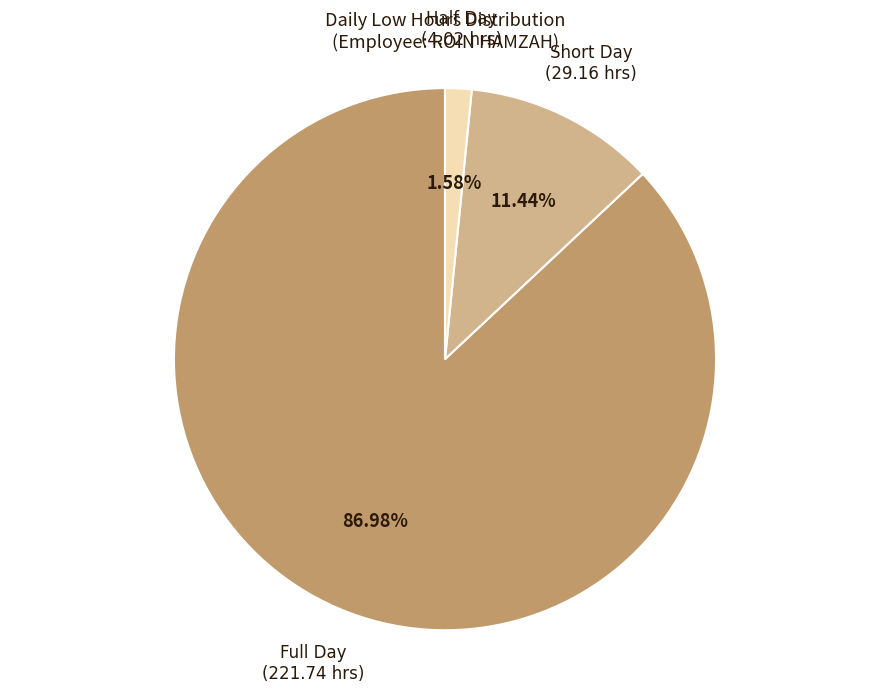

Does any single category account for the majority?

Yes